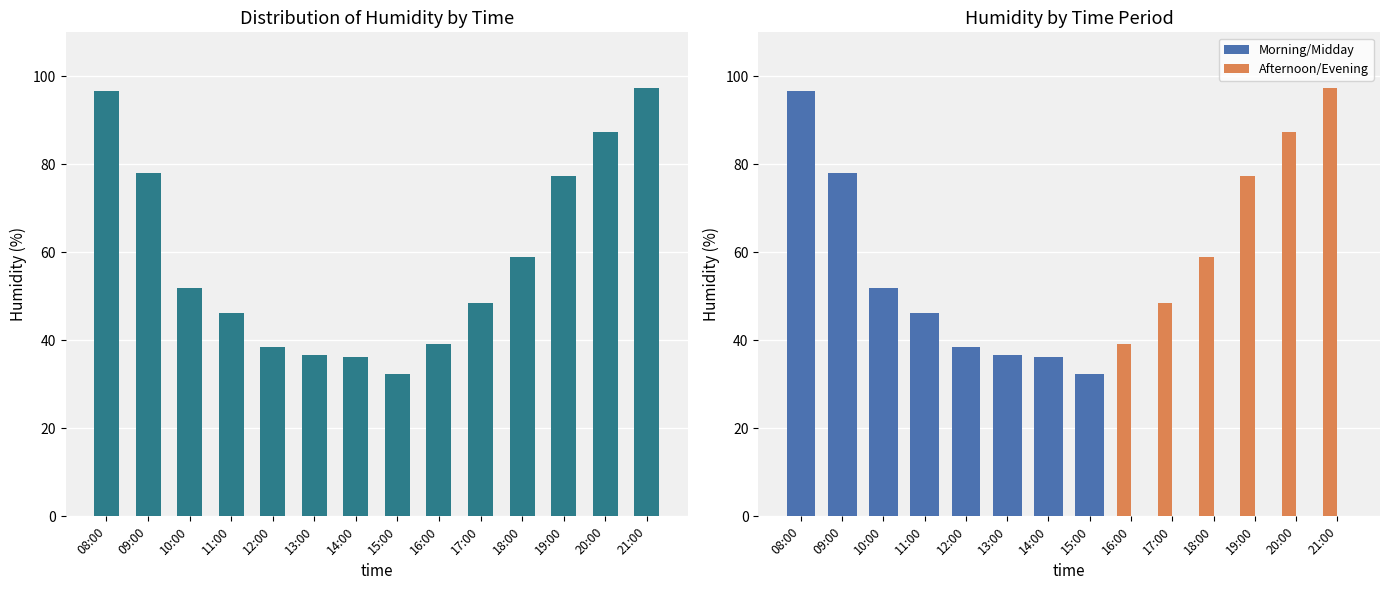

At which label does Morning/Midday first exceed 36?

08:00